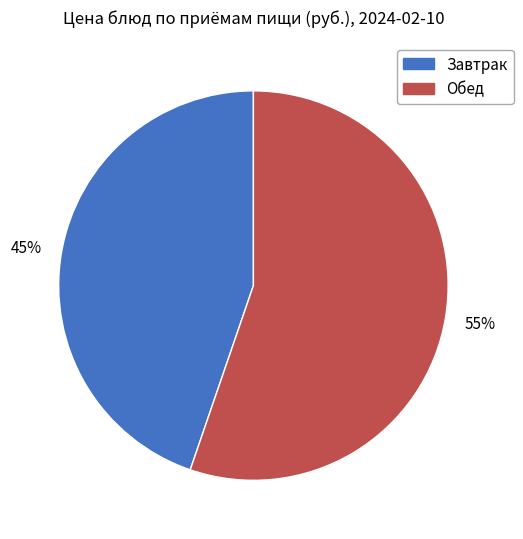

Does any single category account for the majority?

Yes